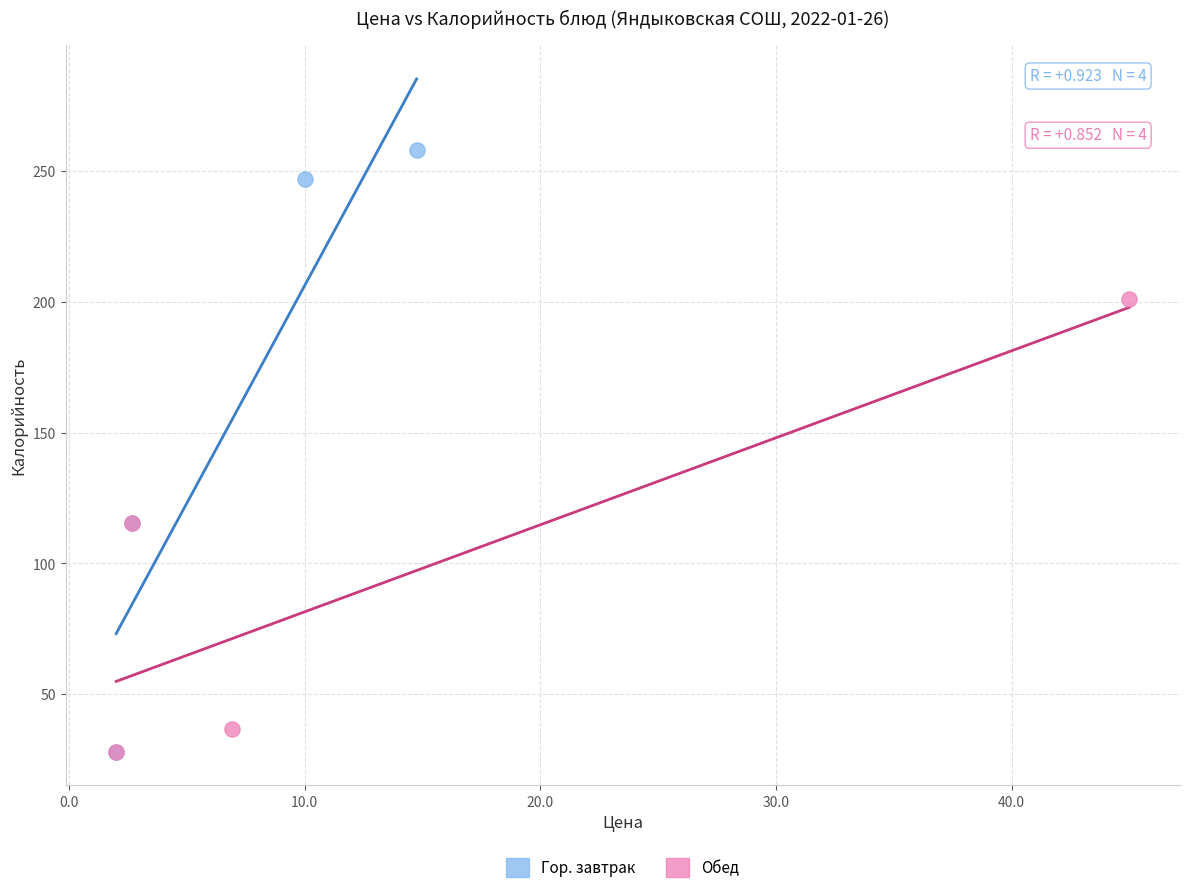

Which series has the widest spread of Y values?

Гор. завтрак